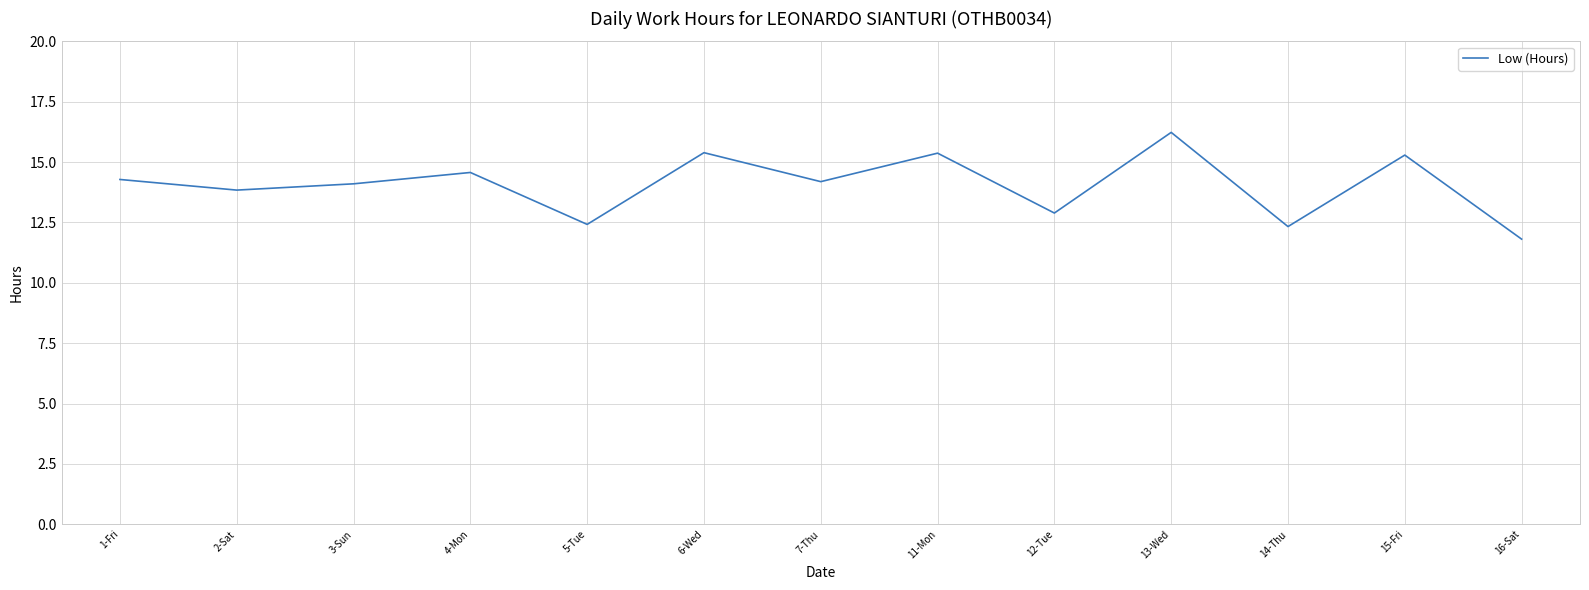

Approximately how many times larger is the value at 15-Fri compared to 4-Mon?

1.0